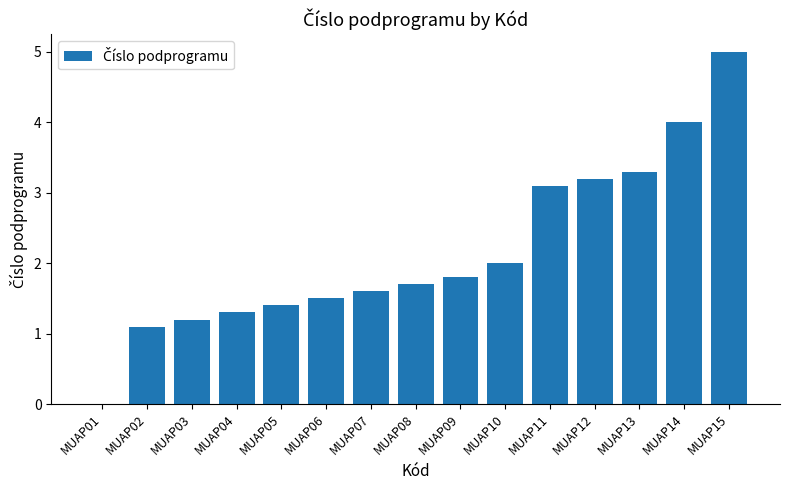

Reading left to right, what are all the values shown in this chart?

0.0	1.1	1.2	1.3	1.4	1.5	1.6	1.7	1.8	2.0	3.1	3.2	3.3	4.0	5.0